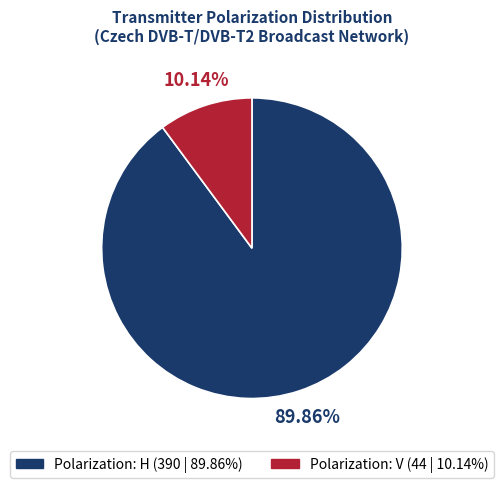

Is there a majority slice in this chart?

Yes